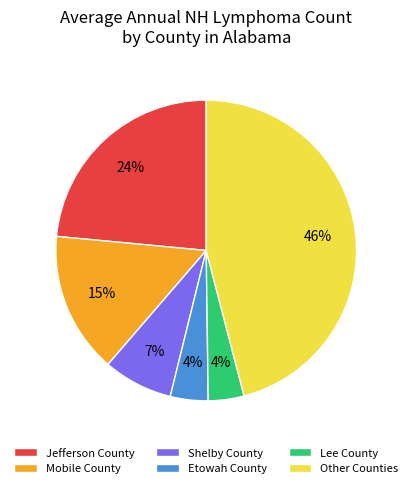

Does any single category account for the majority?

No